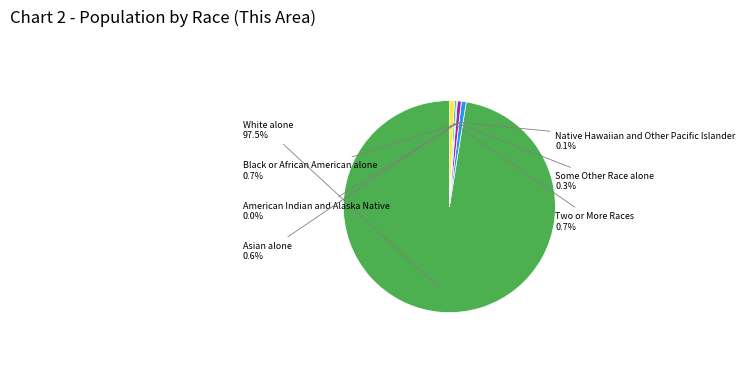

To the nearest percent, what is the combined percentage of White alone and Black or African American alone?

98%